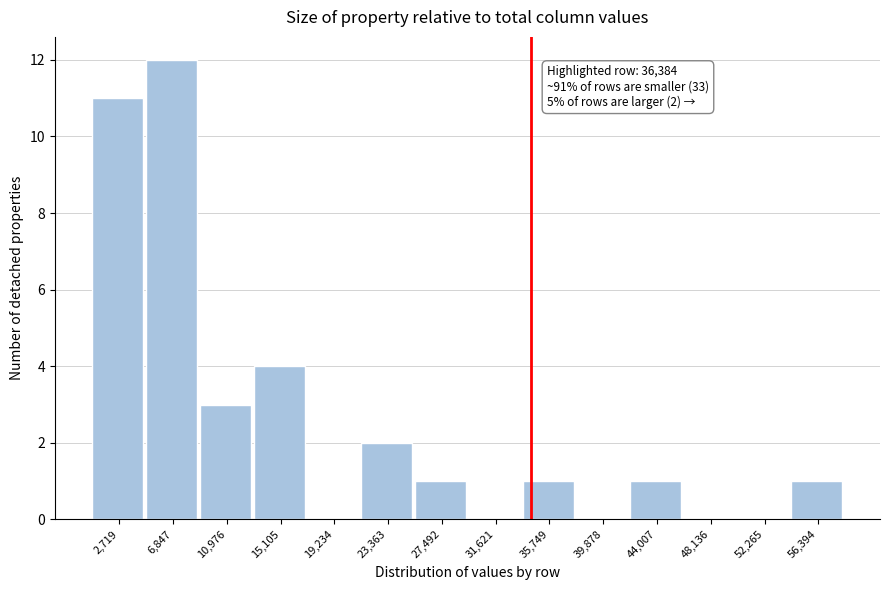

Reading left to right, transcribe all the data shown in this chart.

2,719=11	6,847=12	10,976=3	15,105=4	19,234=0	23,363=2	27,492=1	31,621=0	35,749=1	39,878=0	44,007=1	48,136=0	52,265=0	56,394=1